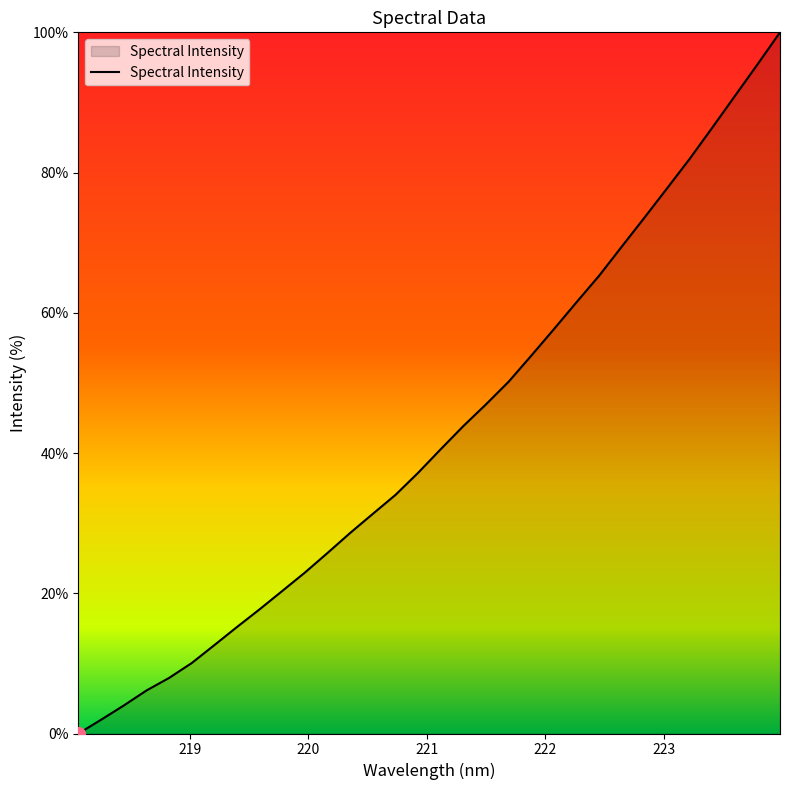

What is the greatest value displayed?

100.0